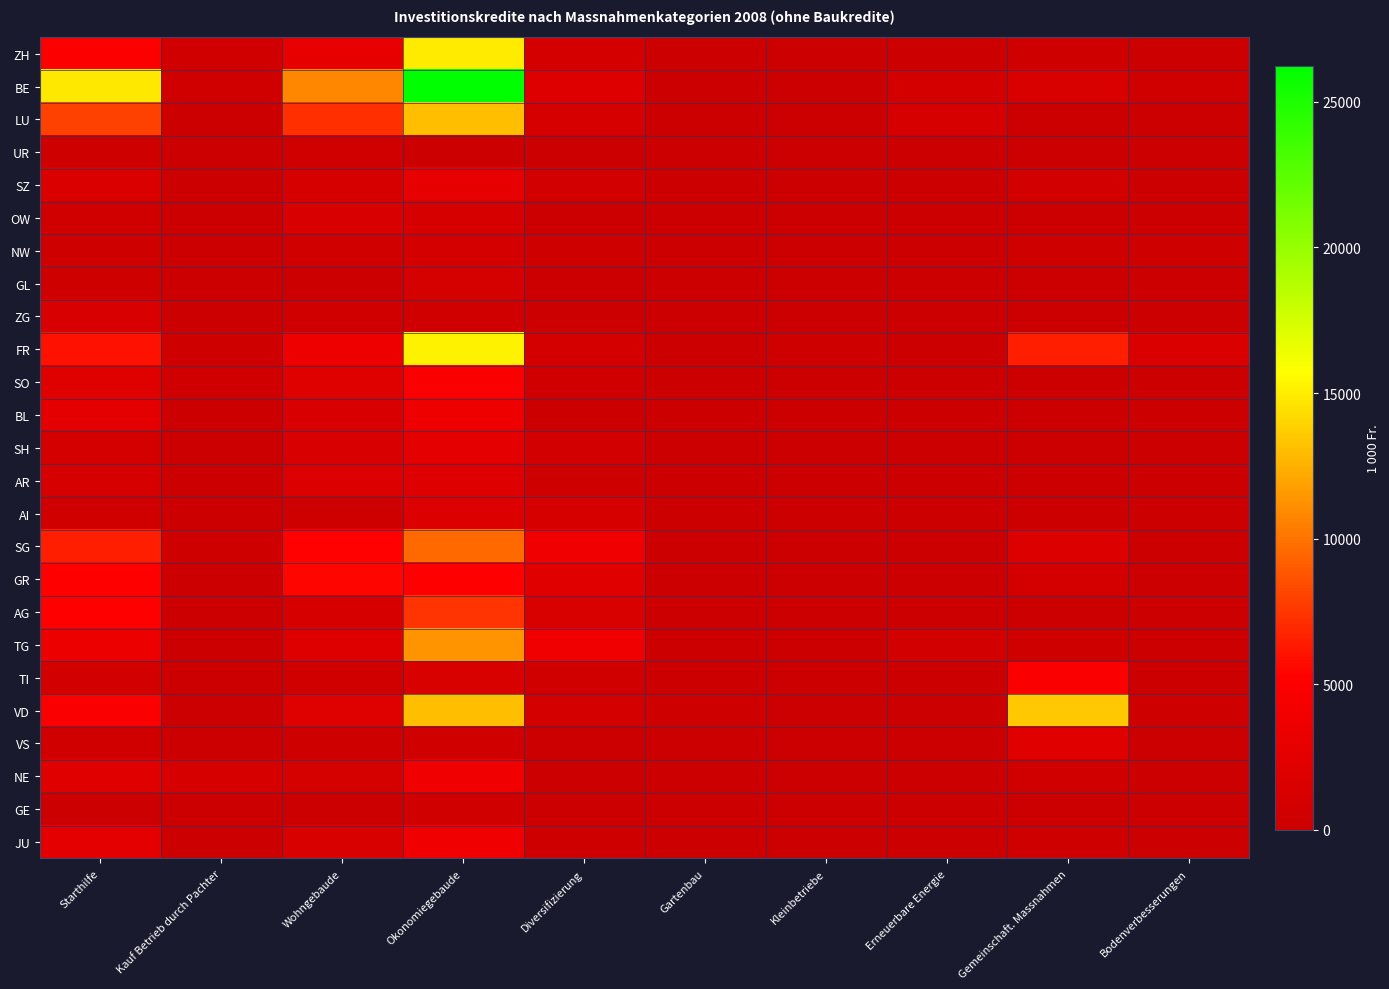

Reading left to right, list all the values displayed in this chart.

ZH: Starthilfe=4940.0	Kauf Betrieb durch Pachter=525.0	Wohngebaude=2798.0	Okonomiegebaude=14938.0	Diversifizierung=882.0	Gartenbau=0.0	Kleinbetriebe=201.0	Erneuerbare Energie=180.0	Gemeinschaft. Massnahmen=238.0	Bodenverbesserungen=0.0
BE: Starthilfe=14762.0	Kauf Betrieb durch Pachter=535.0	Wohngebaude=10835.2	Okonomiegebaude=26233.7	Diversifizierung=1911.3	Gartenbau=0.0	Kleinbetriebe=0.0	Erneuerbare Energie=885.0	Gemeinschaft. Massnahmen=1359.7	Bodenverbesserungen=415.8
LU: Starthilfe=7987.2	Kauf Betrieb durch Pachter=100.0	Wohngebaude=7231.9	Okonomiegebaude=13062.8	Diversifizierung=1131.0	Gartenbau=78.0	Kleinbetriebe=0.0	Erneuerbare Energie=1110.0	Gemeinschaft. Massnahmen=0.0	Bodenverbesserungen=93.8
UR: Starthilfe=370.0	Kauf Betrieb durch Pachter=0.0	Wohngebaude=535.0	Okonomiegebaude=171.0	Diversifizierung=0.0	Gartenbau=0.0	Kleinbetriebe=0.0	Erneuerbare Energie=0.0	Gemeinschaft. Massnahmen=48.0	Bodenverbesserungen=0.0
SZ: Starthilfe=1540.0	Kauf Betrieb durch Pachter=0.0	Wohngebaude=1050.0	Okonomiegebaude=2811.0	Diversifizierung=623.0	Gartenbau=0.0	Kleinbetriebe=0.0	Erneuerbare Energie=0.0	Gemeinschaft. Massnahmen=786.0	Bodenverbesserungen=0.0
OW: Starthilfe=590.0	Kauf Betrieb durch Pachter=0.0	Wohngebaude=1311.2	Okonomiegebaude=1194.4	Diversifizierung=0.0	Gartenbau=0.0	Kleinbetriebe=0.0	Erneuerbare Energie=0.0	Gemeinschaft. Massnahmen=0.0	Bodenverbesserungen=0.0
NW: Starthilfe=400.0	Kauf Betrieb durch Pachter=0.0	Wohngebaude=577.5	Okonomiegebaude=913.3	Diversifizierung=334.0	Gartenbau=0.0	Kleinbetriebe=0.0	Erneuerbare Energie=0.0	Gemeinschaft. Massnahmen=210.0	Bodenverbesserungen=273.0
GL: Starthilfe=280.0	Kauf Betrieb durch Pachter=0.0	Wohngebaude=0.0	Okonomiegebaude=929.6	Diversifizierung=0.0	Gartenbau=0.0	Kleinbetriebe=0.0	Erneuerbare Energie=0.0	Gemeinschaft. Massnahmen=0.0	Bodenverbesserungen=0.0
ZG: Starthilfe=1260.0	Kauf Betrieb durch Pachter=160.0	Wohngebaude=580.0	Okonomiegebaude=449.0	Diversifizierung=198.0	Gartenbau=0.0	Kleinbetriebe=0.0	Erneuerbare Energie=0.0	Gemeinschaft. Massnahmen=0.0	Bodenverbesserungen=0.0
FR: Starthilfe=6020.0	Kauf Betrieb durch Pachter=285.0	Wohngebaude=3502.0	Okonomiegebaude=15233.5	Diversifizierung=865.0	Gartenbau=0.0	Kleinbetriebe=278.0	Erneuerbare Energie=0.0	Gemeinschaft. Massnahmen=6484.0	Bodenverbesserungen=1593.0
SO: Starthilfe=2005.0	Kauf Betrieb durch Pachter=516.0	Wohngebaude=1977.8	Okonomiegebaude=4787.8	Diversifizierung=425.2	Gartenbau=180.0	Kleinbetriebe=0.0	Erneuerbare Energie=0.0	Gemeinschaft. Massnahmen=0.0	Bodenverbesserungen=0.0
BL: Starthilfe=2470.0	Kauf Betrieb durch Pachter=0.0	Wohngebaude=1295.0	Okonomiegebaude=3566.0	Diversifizierung=200.0	Gartenbau=0.0	Kleinbetriebe=0.0	Erneuerbare Energie=0.0	Gemeinschaft. Massnahmen=50.0	Bodenverbesserungen=0.0
SH: Starthilfe=850.0	Kauf Betrieb durch Pachter=0.0	Wohngebaude=1307.8	Okonomiegebaude=2652.8	Diversifizierung=657.8	Gartenbau=0.0	Kleinbetriebe=0.0	Erneuerbare Energie=0.0	Gemeinschaft. Massnahmen=117.0	Bodenverbesserungen=0.0
AR: Starthilfe=1160.0	Kauf Betrieb durch Pachter=140.0	Wohngebaude=1729.0	Okonomiegebaude=1881.0	Diversifizierung=270.0	Gartenbau=0.0	Kleinbetriebe=0.0	Erneuerbare Energie=0.0	Gemeinschaft. Massnahmen=0.0	Bodenverbesserungen=0.0
AI: Starthilfe=420.0	Kauf Betrieb durch Pachter=0.0	Wohngebaude=284.0	Okonomiegebaude=1768.0	Diversifizierung=1153.0	Gartenbau=0.0	Kleinbetriebe=0.0	Erneuerbare Energie=0.0	Gemeinschaft. Massnahmen=100.0	Bodenverbesserungen=0.0
SG: Starthilfe=6540.0	Kauf Betrieb durch Pachter=237.0	Wohngebaude=5359.5	Okonomiegebaude=9561.0	Diversifizierung=3769.0	Gartenbau=0.0	Kleinbetriebe=0.0	Erneuerbare Energie=0.0	Gemeinschaft. Massnahmen=1697.0	Bodenverbesserungen=165.0
GR: Starthilfe=5290.0	Kauf Betrieb durch Pachter=0.0	Wohngebaude=5444.0	Okonomiegebaude=5275.6	Diversifizierung=2187.5	Gartenbau=0.0	Kleinbetriebe=0.0	Erneuerbare Energie=0.0	Gemeinschaft. Massnahmen=830.0	Bodenverbesserungen=0.0
AG: Starthilfe=5210.0	Kauf Betrieb durch Pachter=0.0	Wohngebaude=1124.0	Okonomiegebaude=7386.0	Diversifizierung=1350.0	Gartenbau=0.0	Kleinbetriebe=0.0	Erneuerbare Energie=0.0	Gemeinschaft. Massnahmen=150.0	Bodenverbesserungen=0.0
TG: Starthilfe=3420.0	Kauf Betrieb durch Pachter=0.0	Wohngebaude=1856.8	Okonomiegebaude=11319.2	Diversifizierung=3721.0	Gartenbau=0.0	Kleinbetriebe=0.0	Erneuerbare Energie=748.0	Gemeinschaft. Massnahmen=385.0	Bodenverbesserungen=0.0
TI: Starthilfe=750.0	Kauf Betrieb durch Pachter=115.2	Wohngebaude=464.6	Okonomiegebaude=1371.4	Diversifizierung=441.0	Gartenbau=0.0	Kleinbetriebe=0.0	Erneuerbare Energie=0.0	Gemeinschaft. Massnahmen=4792.9	Bodenverbesserungen=9.6
VD: Starthilfe=4750.0	Kauf Betrieb durch Pachter=0.0	Wohngebaude=2021.0	Okonomiegebaude=13024.7	Diversifizierung=887.4	Gartenbau=270.0	Kleinbetriebe=0.0	Erneuerbare Energie=0.0	Gemeinschaft. Massnahmen=13428.0	Bodenverbesserungen=260.0
VS: Starthilfe=490.0	Kauf Betrieb durch Pachter=0.0	Wohngebaude=245.0	Okonomiegebaude=527.4	Diversifizierung=204.0	Gartenbau=0.0	Kleinbetriebe=0.0	Erneuerbare Energie=0.0	Gemeinschaft. Massnahmen=2067.8	Bodenverbesserungen=0.0
NE: Starthilfe=2080.0	Kauf Betrieb durch Pachter=1093.0	Wohngebaude=956.9	Okonomiegebaude=3813.0	Diversifizierung=200.0	Gartenbau=0.0	Kleinbetriebe=0.0	Erneuerbare Energie=0.0	Gemeinschaft. Massnahmen=452.0	Bodenverbesserungen=0.0
GE: Starthilfe=0.0	Kauf Betrieb durch Pachter=0.0	Wohngebaude=0.0	Okonomiegebaude=608.3	Diversifizierung=0.0	Gartenbau=0.0	Kleinbetriebe=0.0	Erneuerbare Energie=0.0	Gemeinschaft. Massnahmen=71.0	Bodenverbesserungen=0.0
JU: Starthilfe=2470.0	Kauf Betrieb durch Pachter=0.0	Wohngebaude=1422.0	Okonomiegebaude=3784.7	Diversifizierung=285.0	Gartenbau=0.0	Kleinbetriebe=0.0	Erneuerbare Energie=0.0	Gemeinschaft. Massnahmen=230.0	Bodenverbesserungen=200.0